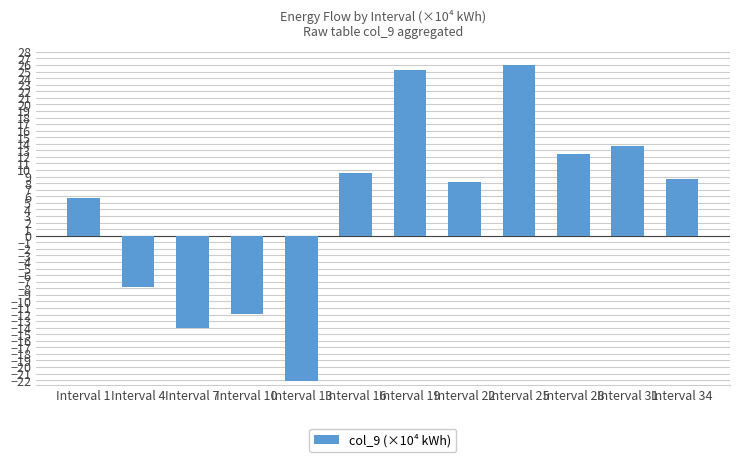

What is the greatest value displayed?

26.0